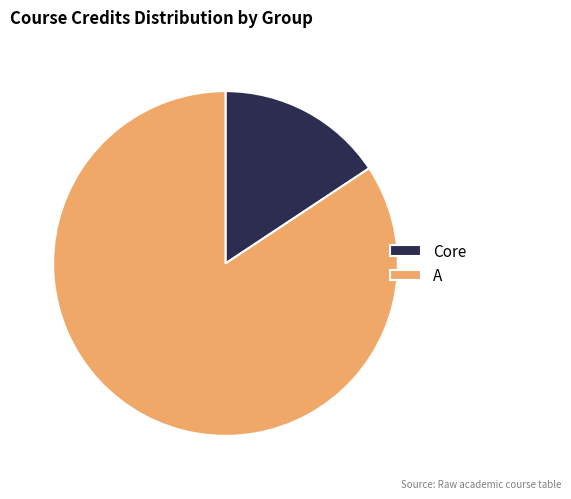

Between Core and A, which is larger?

A